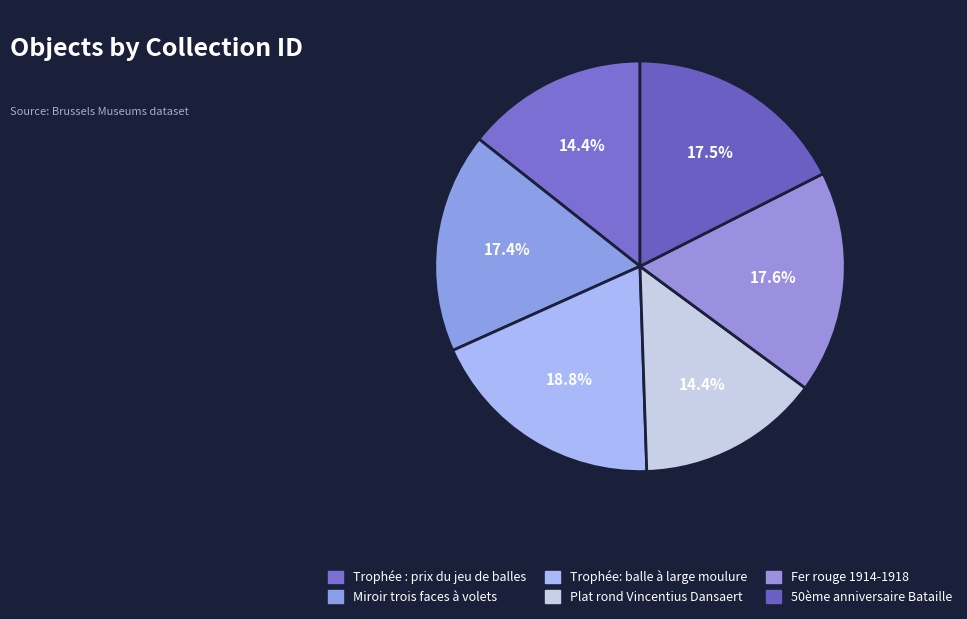

To the nearest percent, what is the difference between the largest and smallest slice percentages?

4%